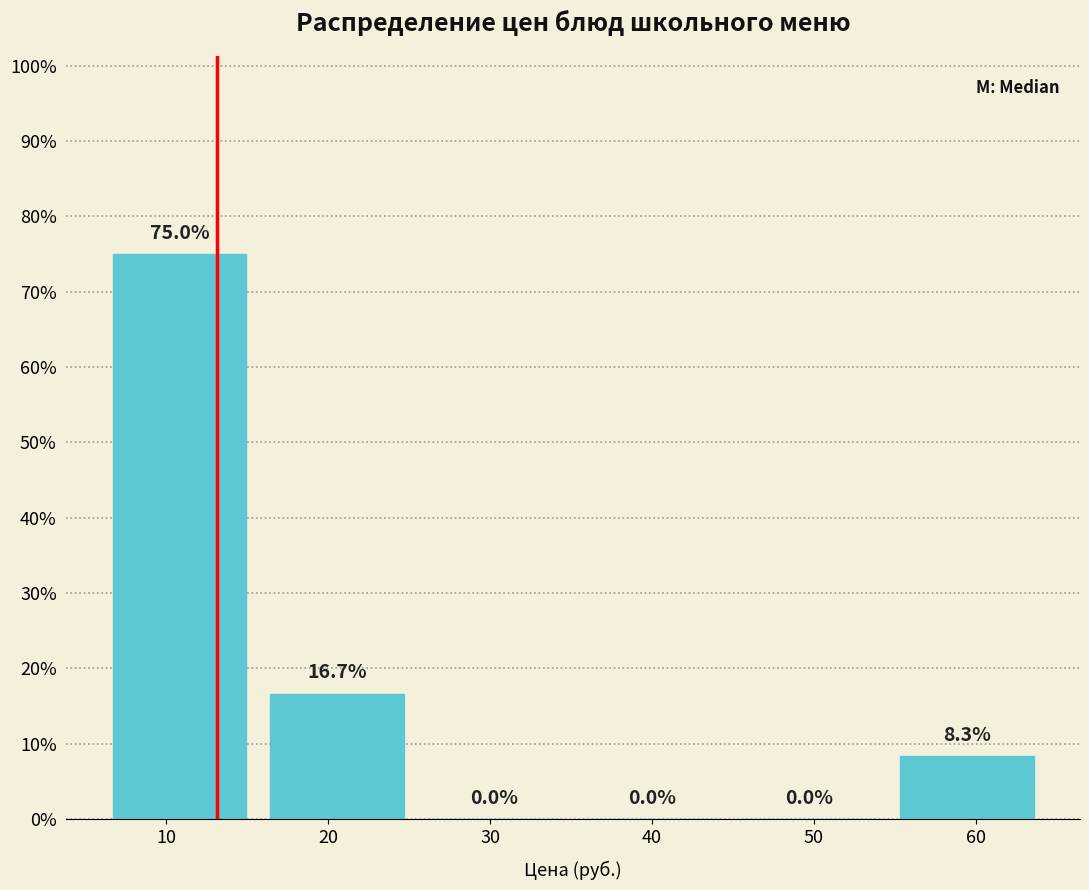

Reading left to right, transcribe this chart: for each bar, give the range it covers on the x-axis and its height. The bar edges are not printed on the chart, so give them approximately, as read against the axis.

6 to 16: 75.0
16 to 25: 16.7
25 to 35: 0.0
35 to 45: 0.0
45 to 55: 0.0
55 to 64: 8.3